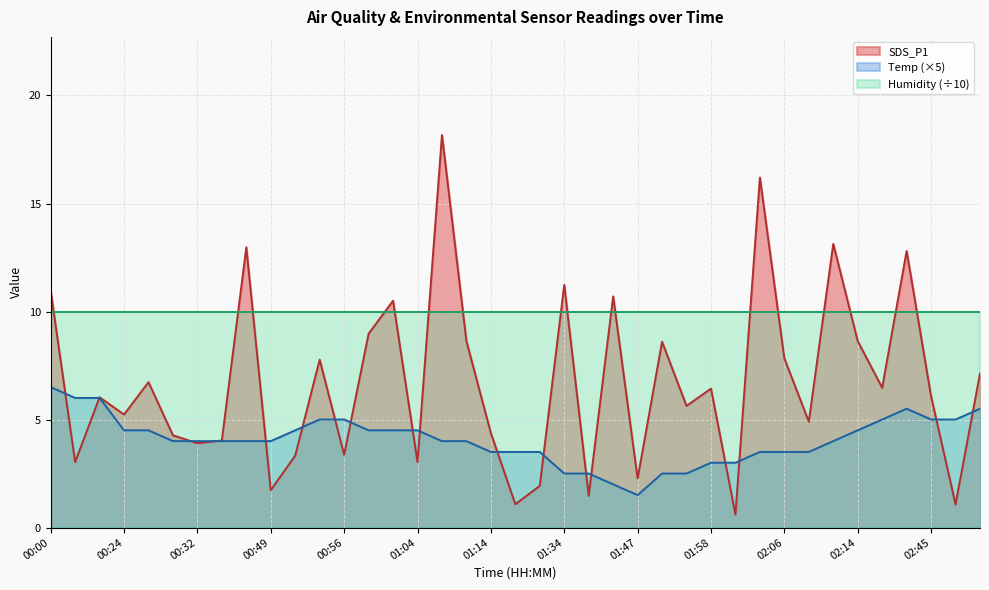

The SDS_P1 series shows 6.4 at 01:58. True or false?

True